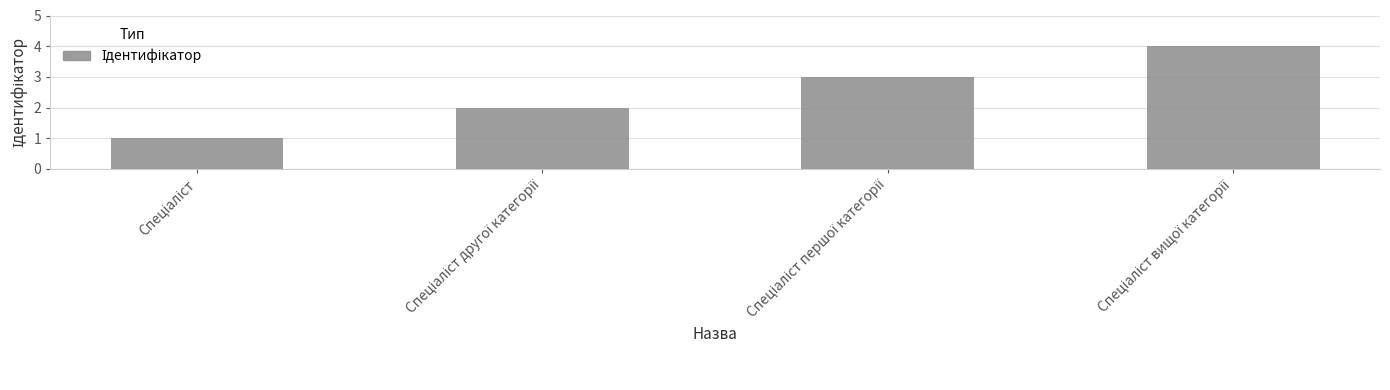

What is the difference between the maximum and minimum values?

3